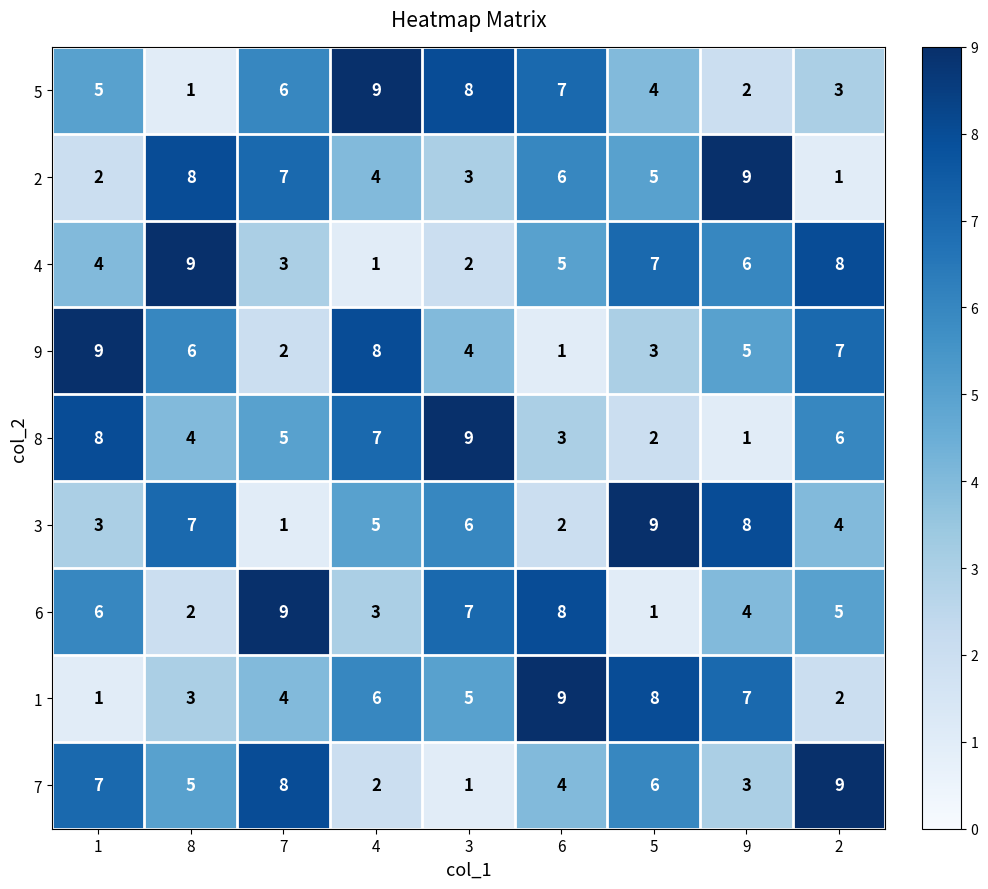

How many 5 values are between 3 and 7?

5